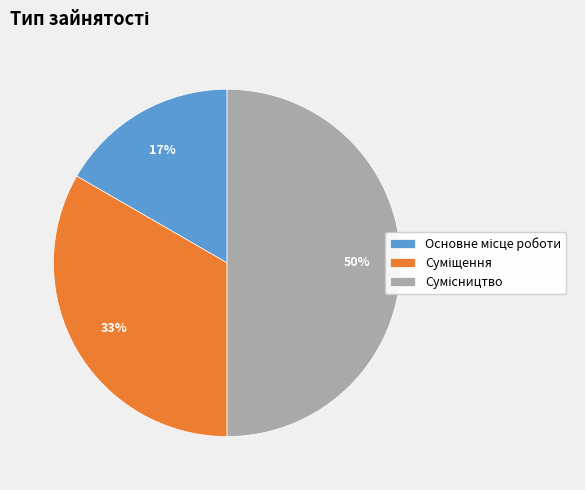

To the nearest percent, what is the difference between the largest and smallest slice percentages?

33%